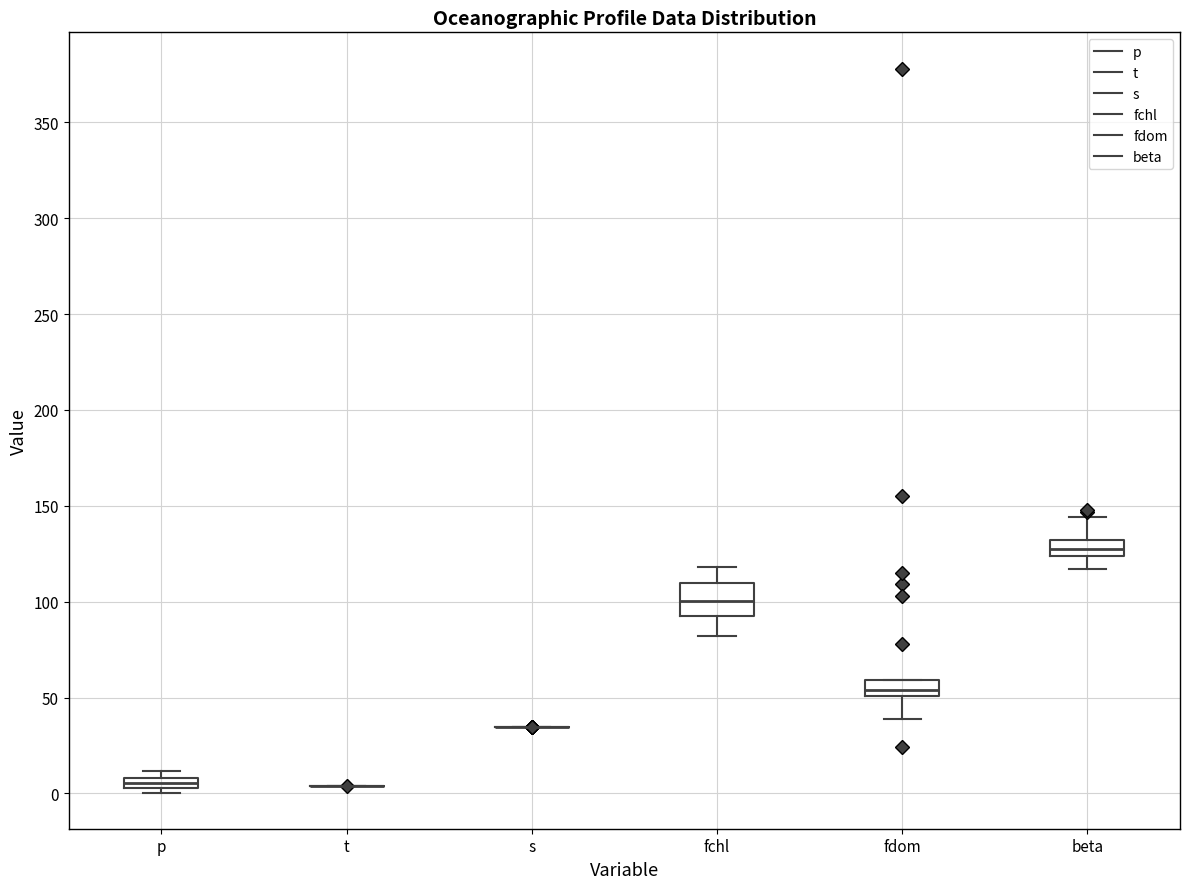

Where is the upper edge of the box for p on the y-axis? The values are not printed on the chart, so give them approximately, as read against the axis.

10